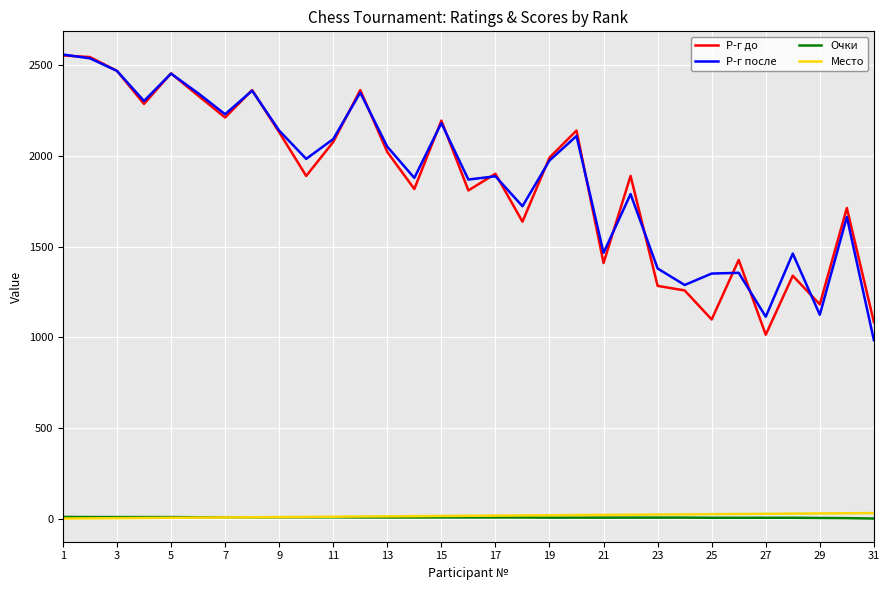

True or false: Р-г после and Место cross at least once.

False